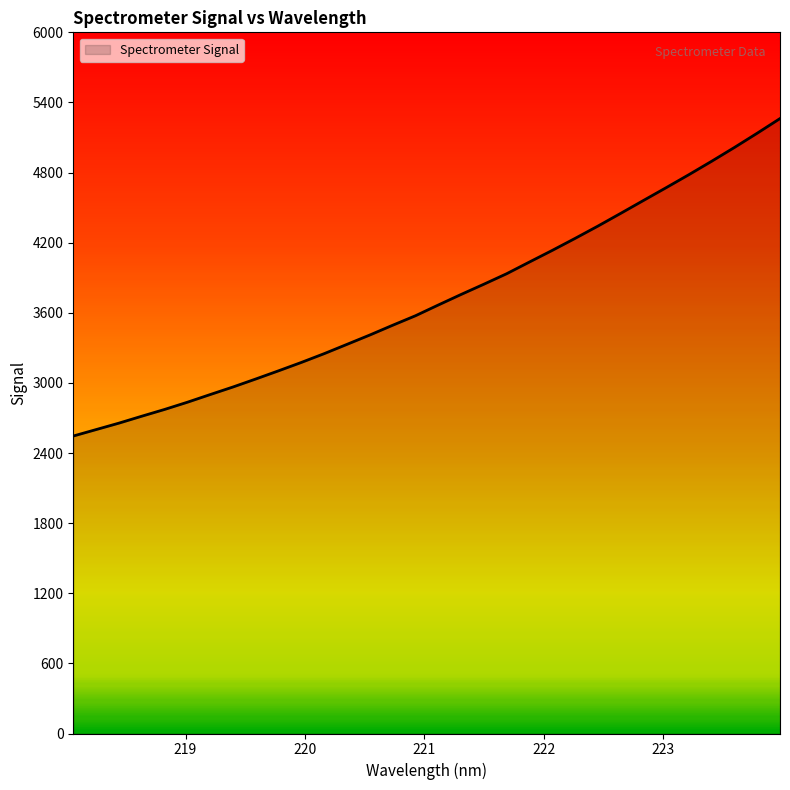

What is the difference between the maximum and minimum values?

2716.6